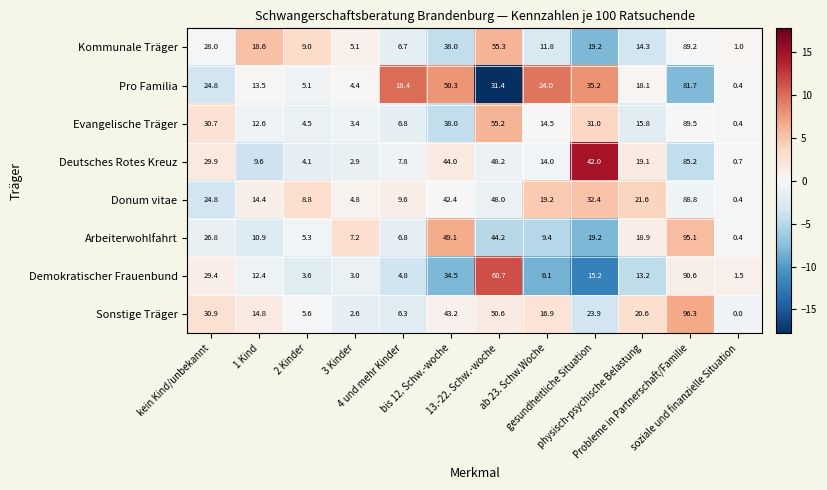

Which series has the largest total across all categories?

Donum vitae